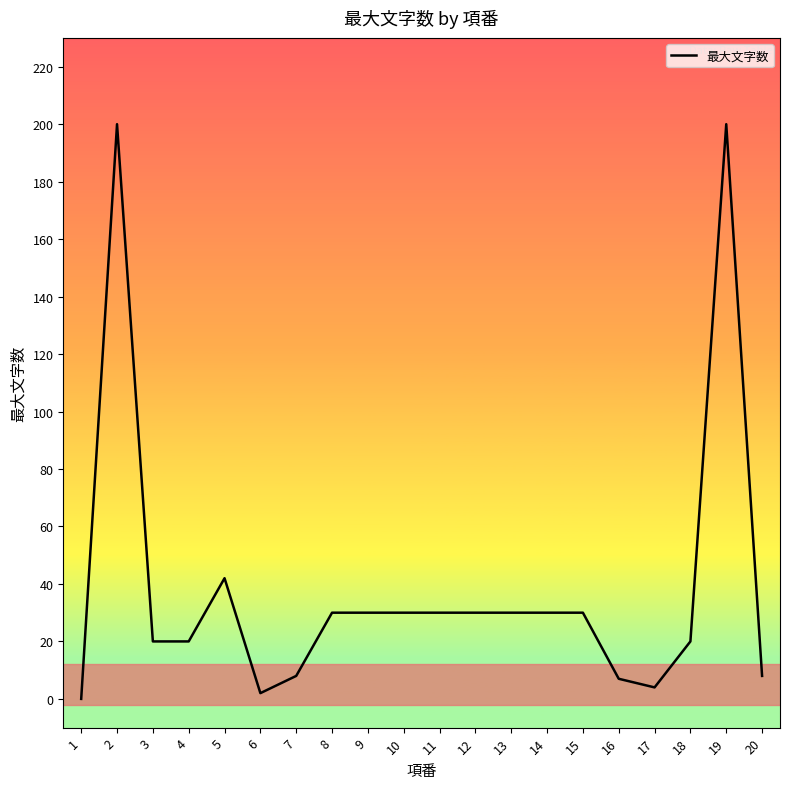

Approximately how many times larger is the value at 2 compared to 9?

6.7